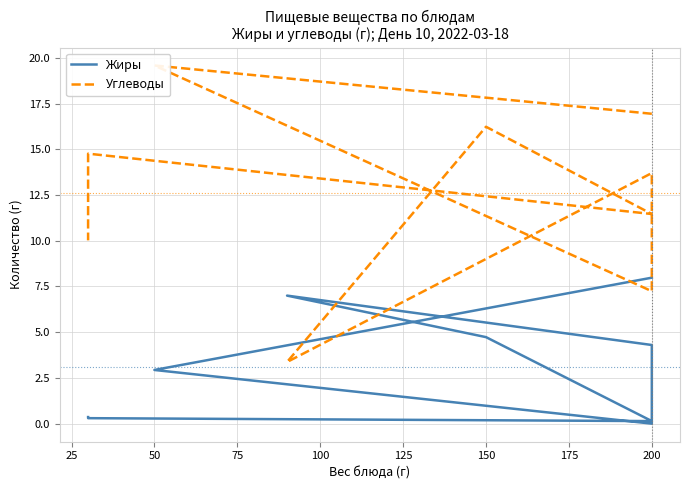

What is the difference between the maximum and minimum values in the Жиры series?

8.0